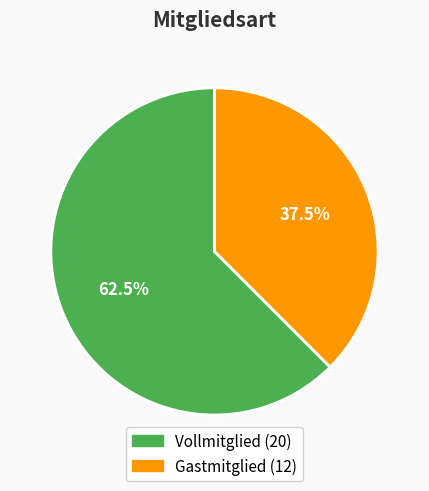

What is the largest slice in the pie chart?

Vollmitglied